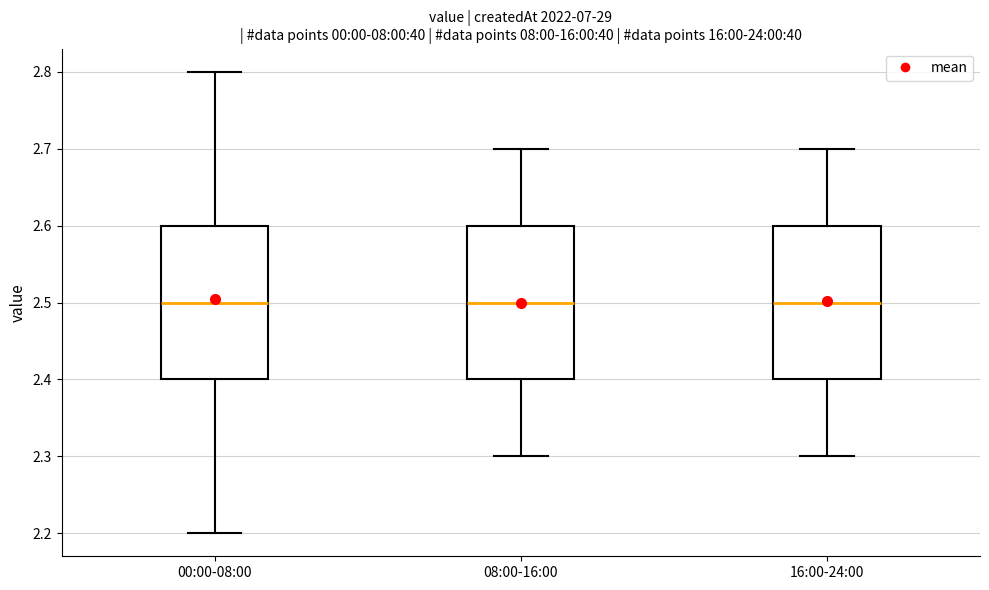

Reading left to right, transcribe this box plot: for each box, give where its median line is, the range the box spans, and where its two whiskers end, as read against the y-axis. The values are not printed on the chart, so give them approximately, as read against the axis.

00:00-08:00: median 2.5, box 2.4 to 2.6, whiskers 2.2 to 2.8
08:00-16:00: median 2.5, box 2.4 to 2.6, whiskers 2.3 to 2.7
16:00-24:00: median 2.5, box 2.4 to 2.6, whiskers 2.3 to 2.7